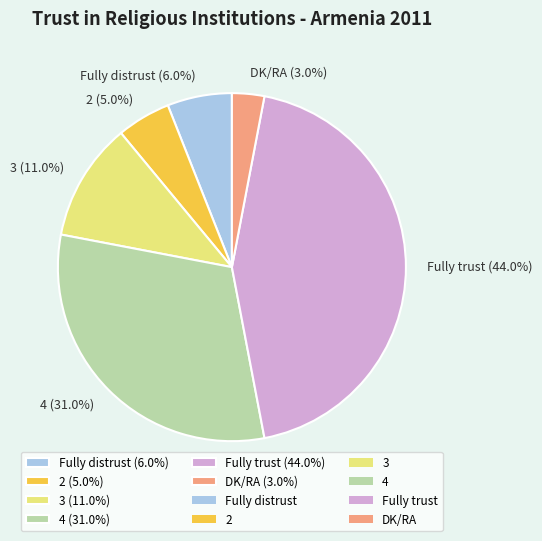

Which category has the biggest portion of the pie?

Fully trust